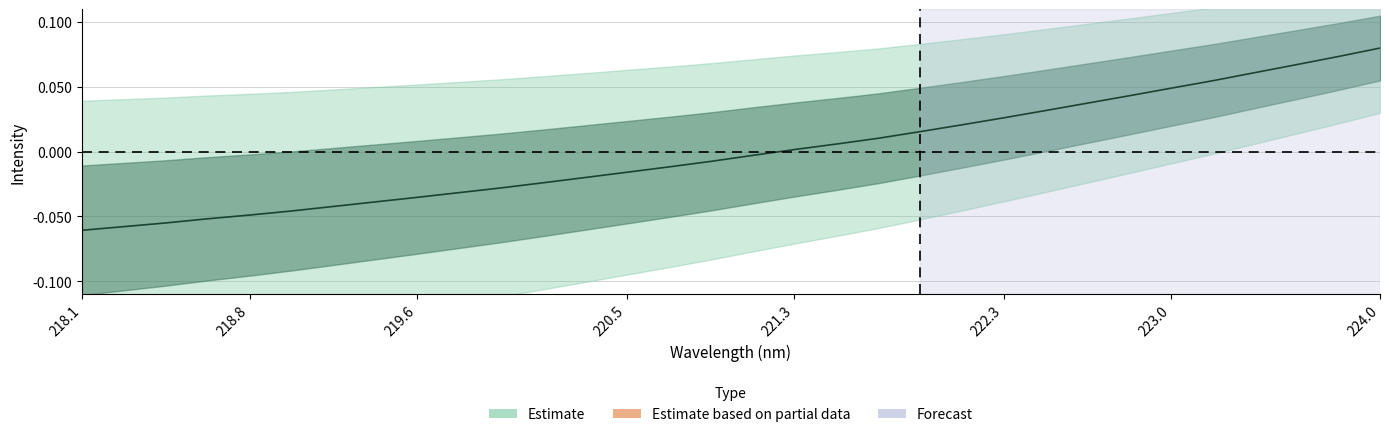

At which label does Estimate reach its peak?

224.0